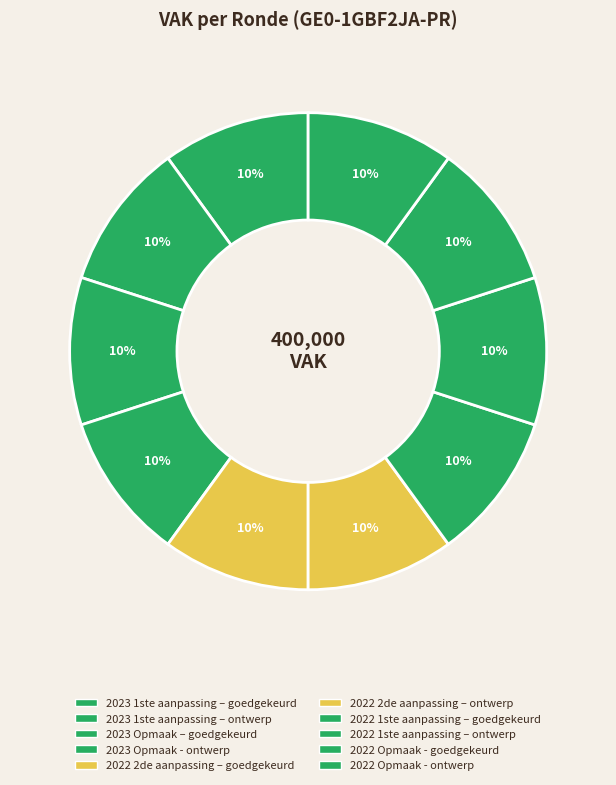

How many slices are in this pie chart?

10